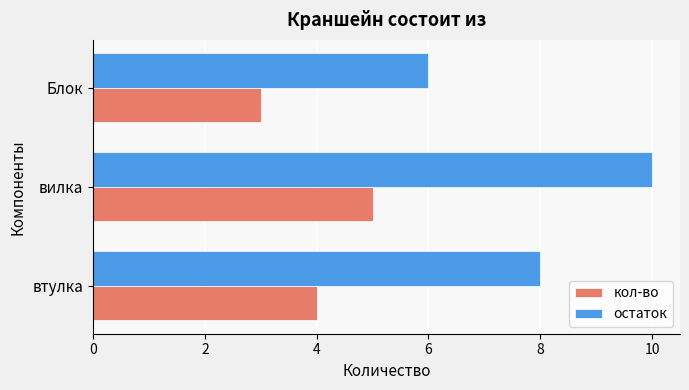

List the labels in order of остаток value, largest first.

вилка, втулка, Блок